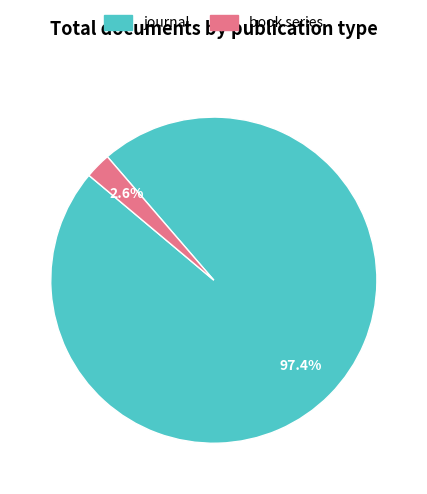

Which category has the biggest portion of the pie?

journal